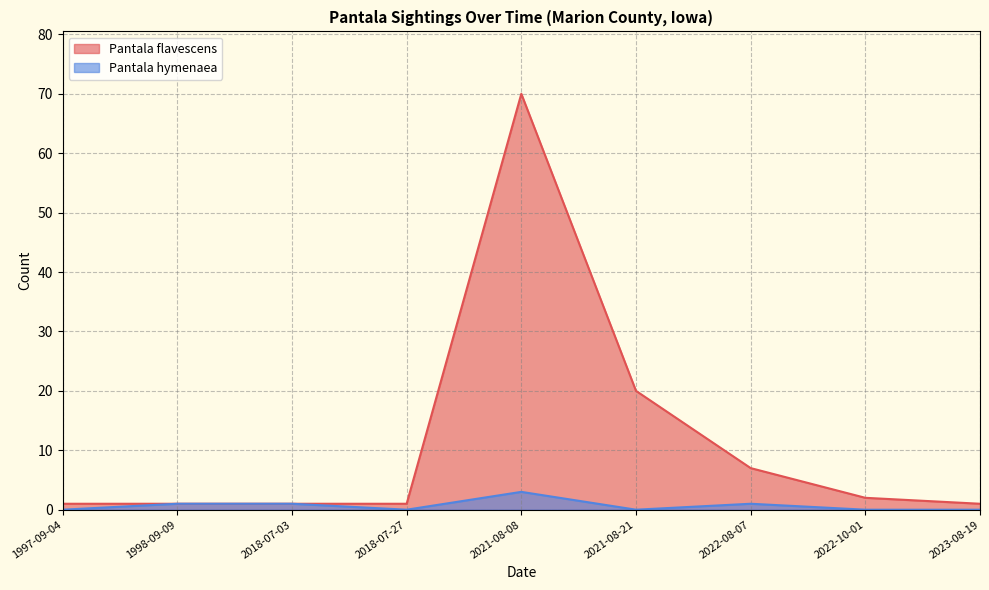

Count the number of data series in this chart.

2